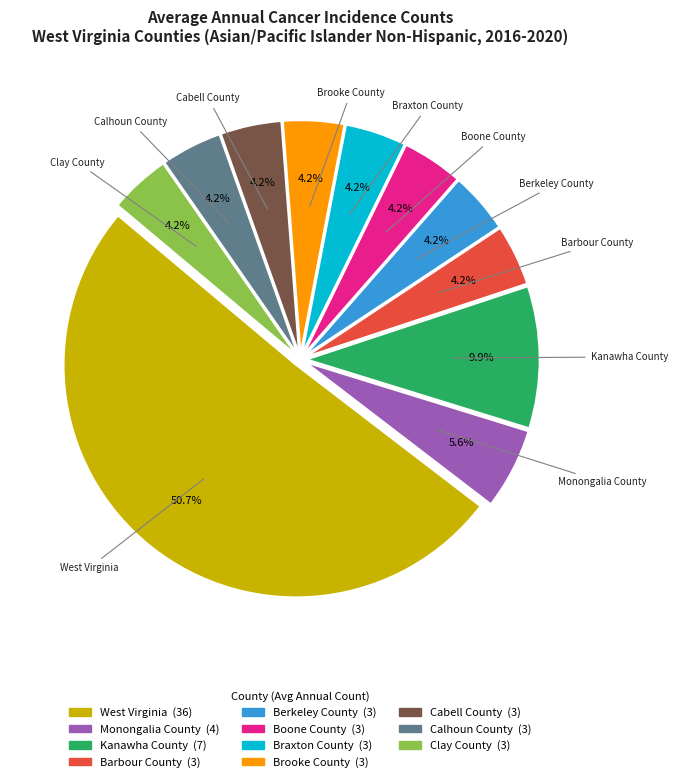

To the nearest percent, what percentage of the pie is Braxton County?

4%